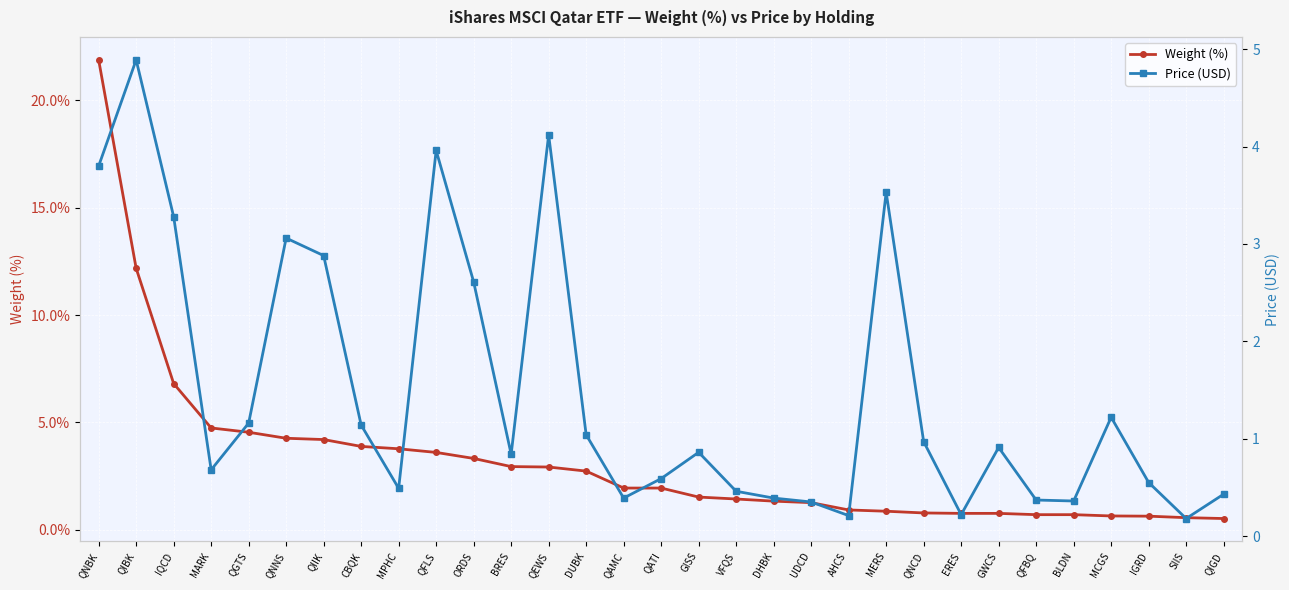

What is the approximate value of Weight (%) at QIBK?

12.2